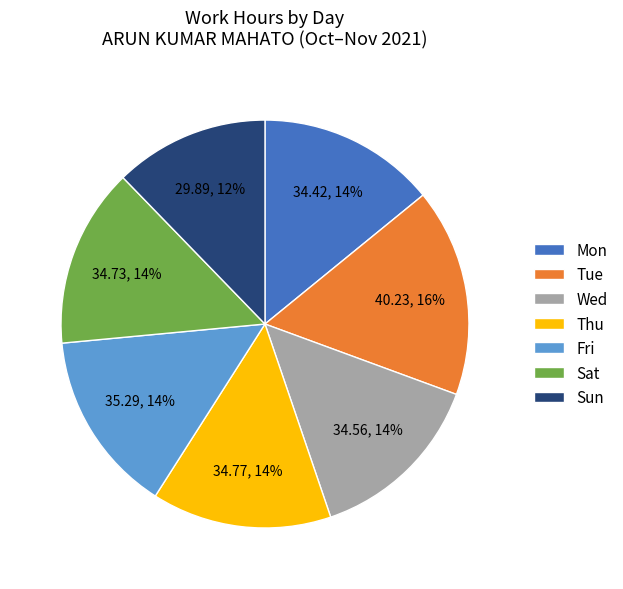

True or false: Sat accounts for 2% of the total.

False